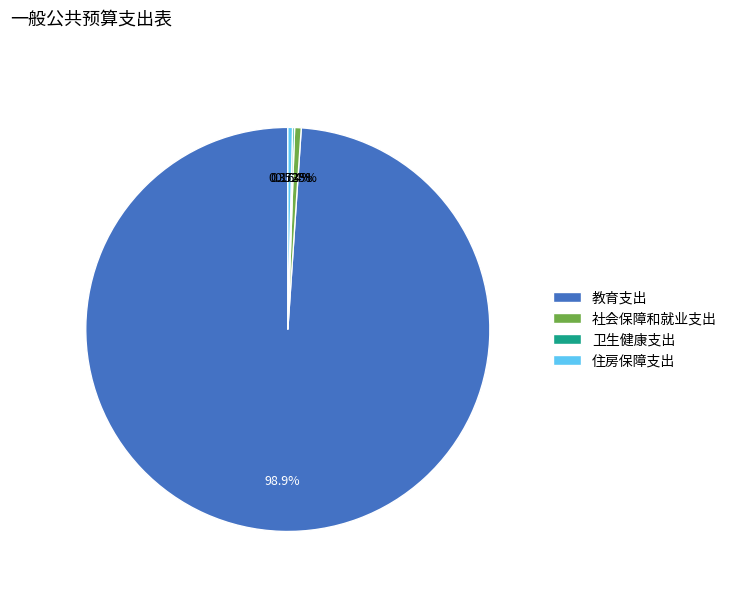

Is the sum of 住房保障支出 and 社会保障和就业支出 greater than half?

No